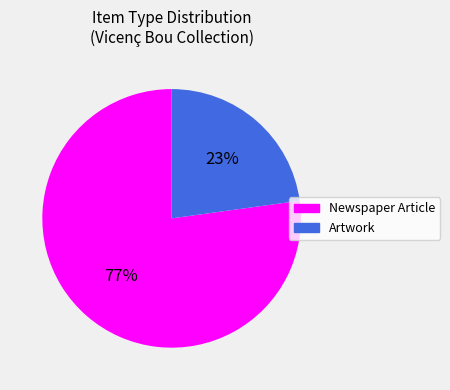

Does Artwork account for over 50% of the chart?

No